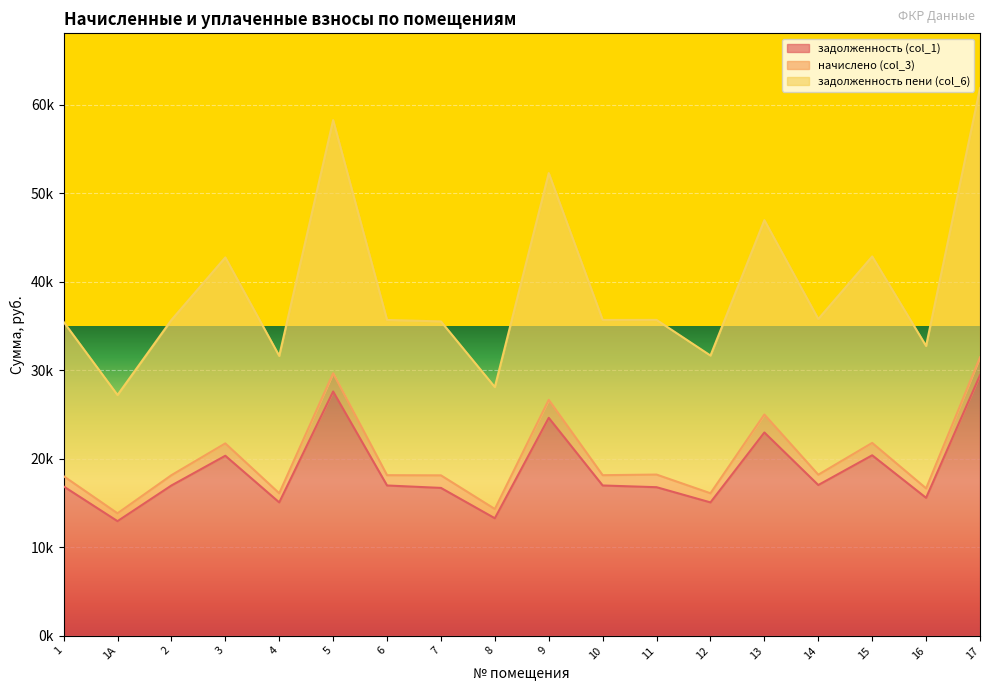

True or false: задолженность (col_1) and задолженность пени (col_6) cross at least once.

False